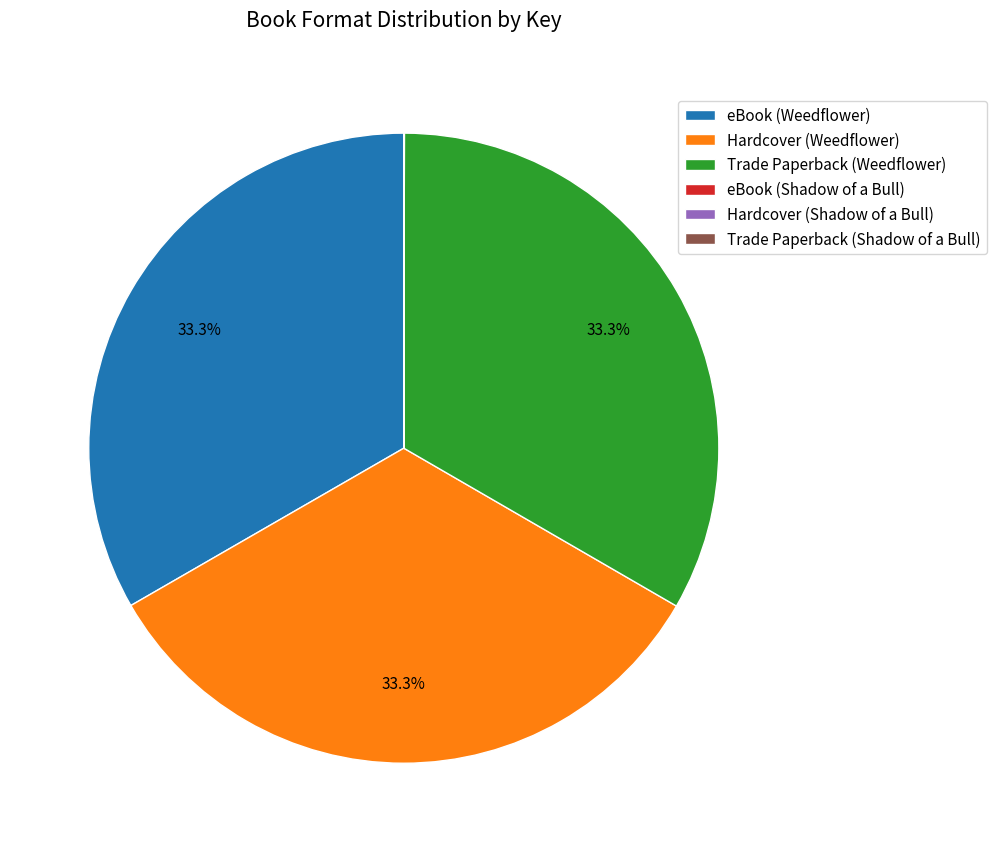

Does eBook (Weedflower) account for over 50% of the chart?

No